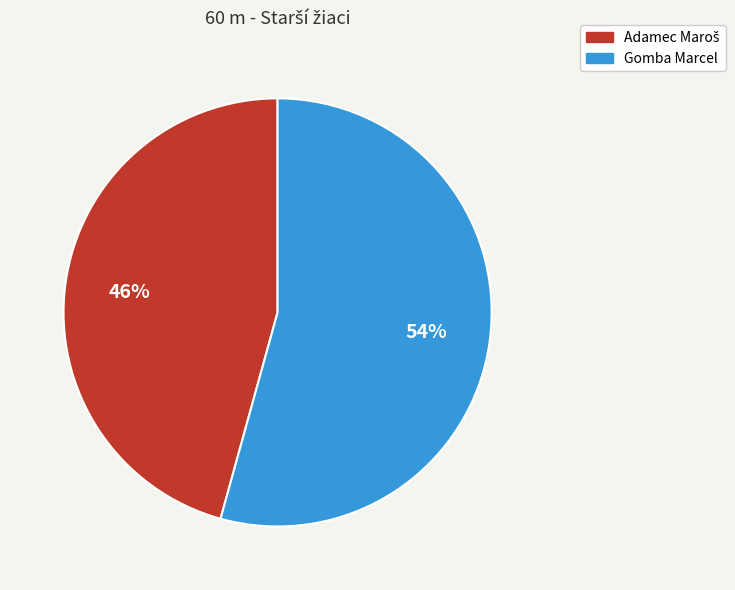

To the nearest percent, what portion does Gomba Marcel represent?

54%